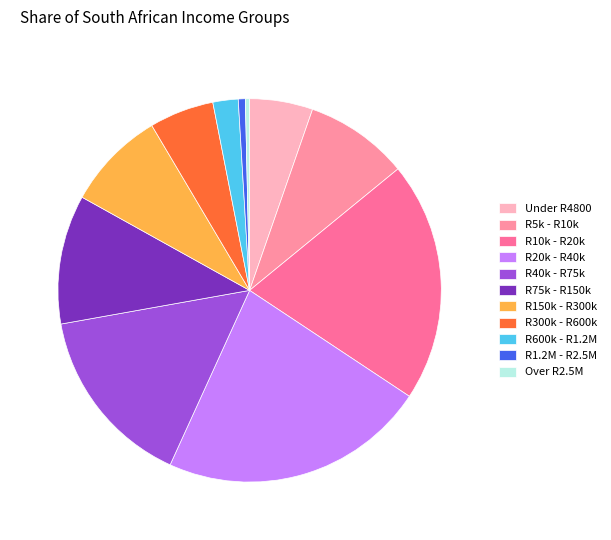

What is the largest slice in the pie chart?

R20k - R40k